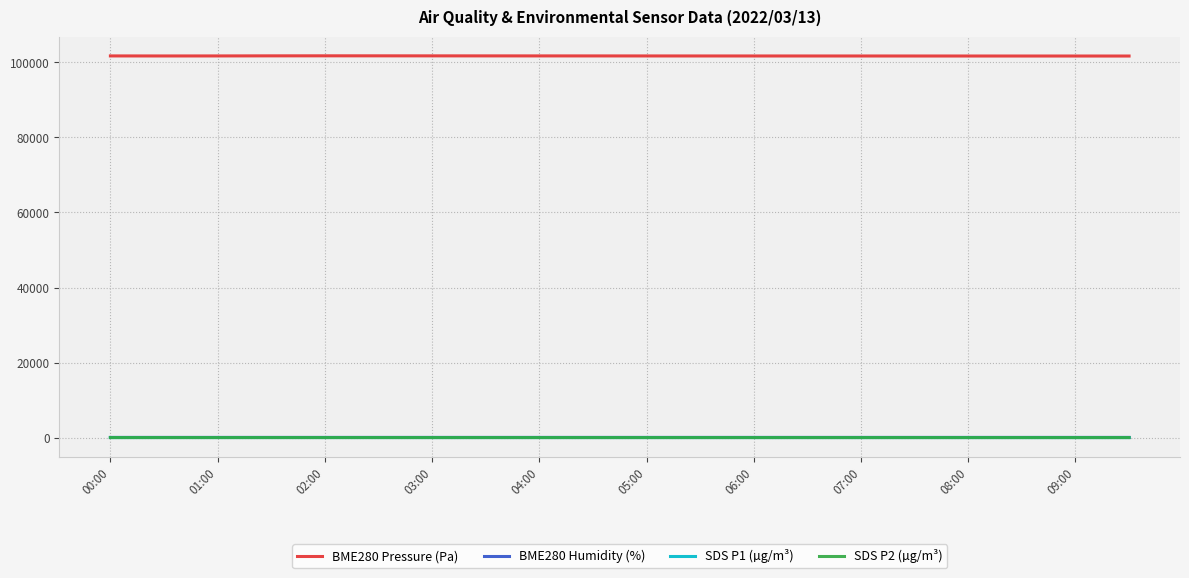

True or false: BME280 Pressure (Pa) has more than 0 interior local peaks.

True